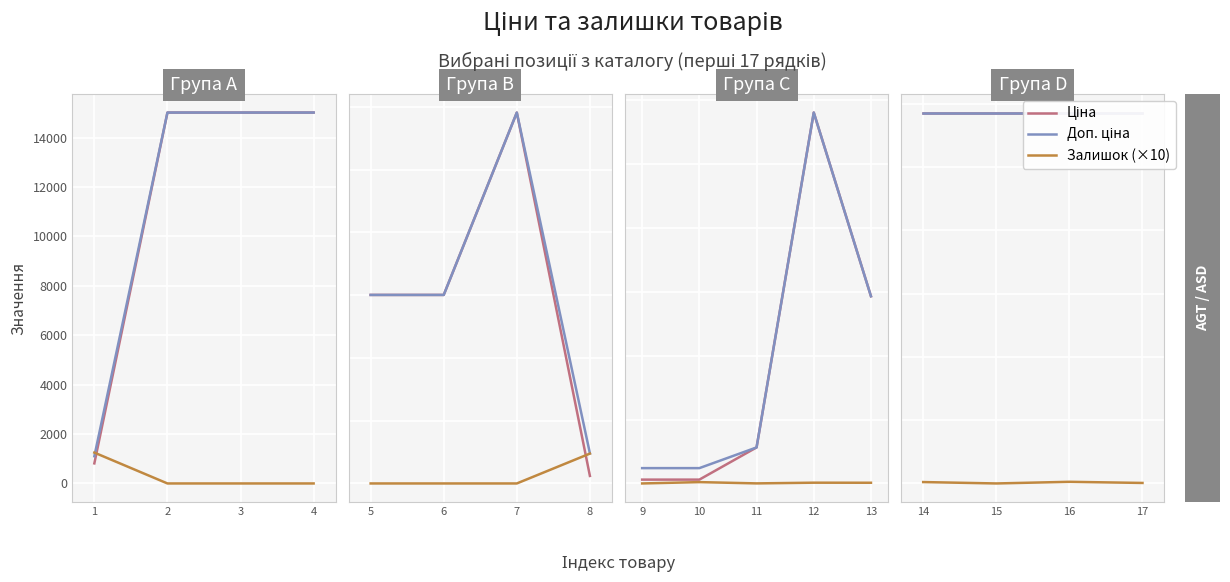

What is the sum of all Доп. ціна values?

117179.5